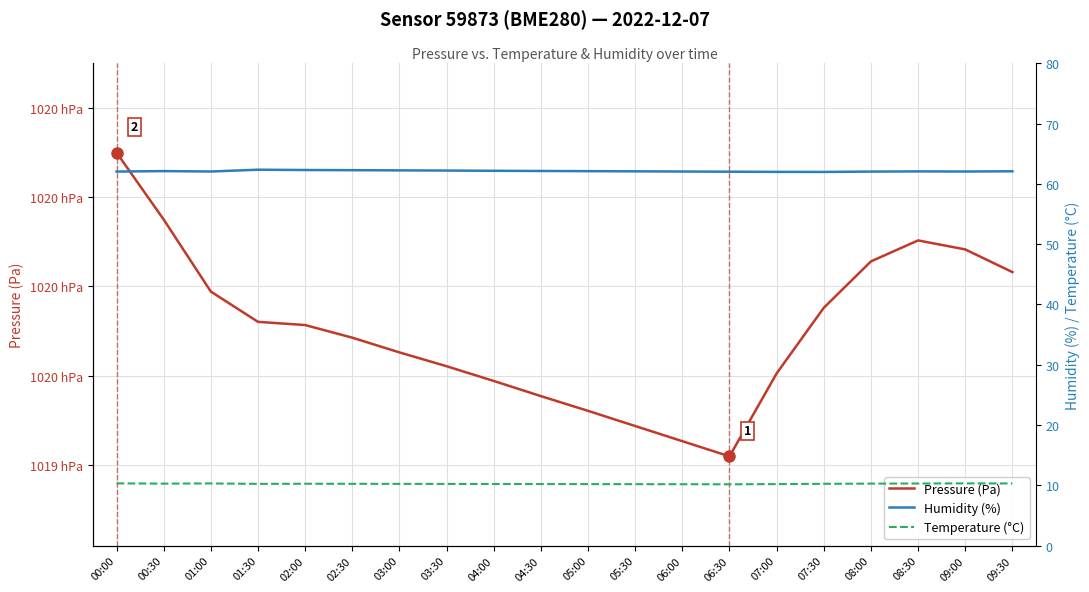

What is the label of the 8th point from the right?

06:00